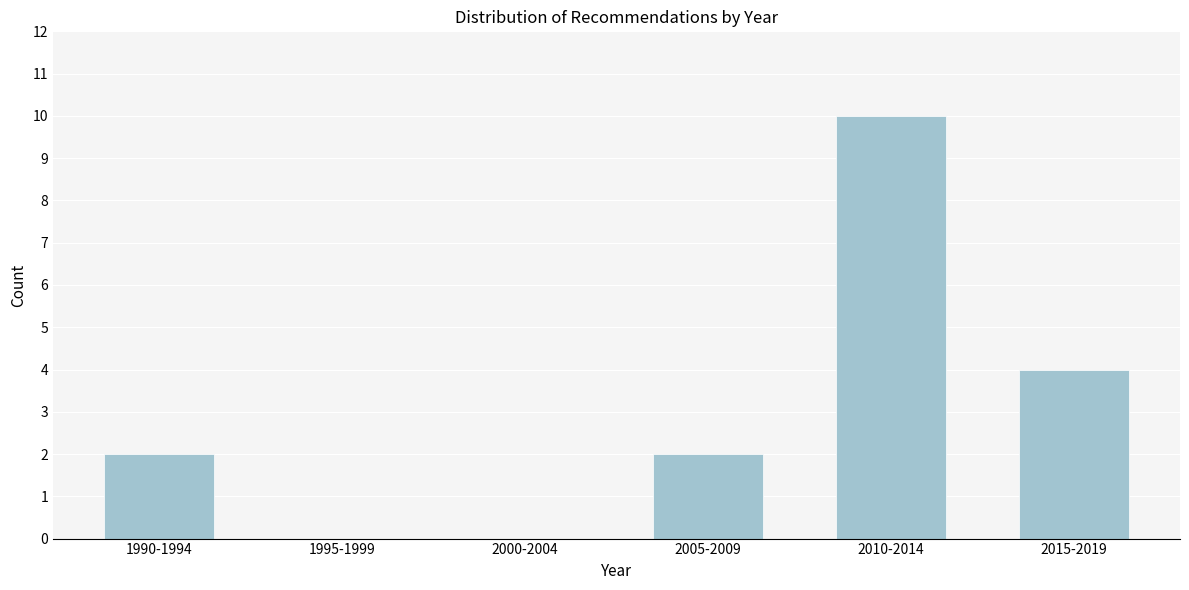

Reading right to left, transcribe all the data shown in this chart.

2015-2019=4	2010-2014=10	2005-2009=2	2000-2004=0	1995-1999=0	1990-1994=2